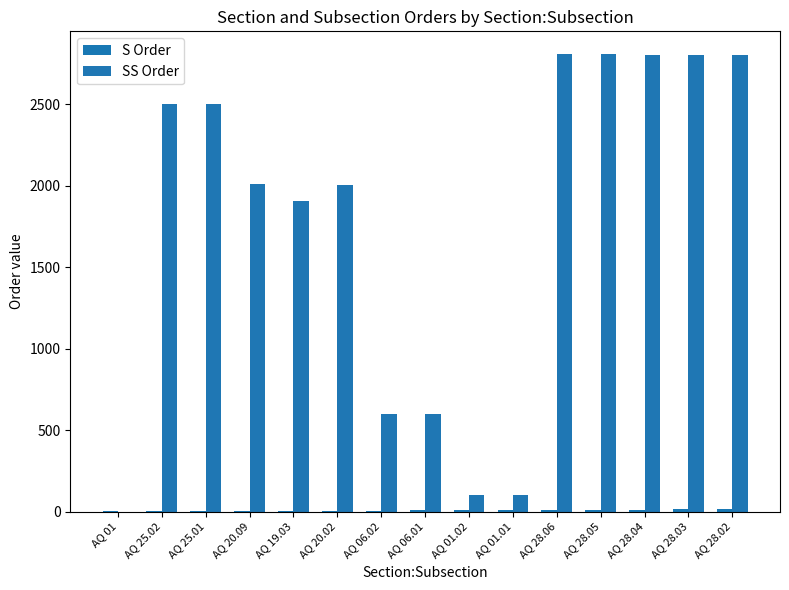

What is the highest value of the S Order series?

15